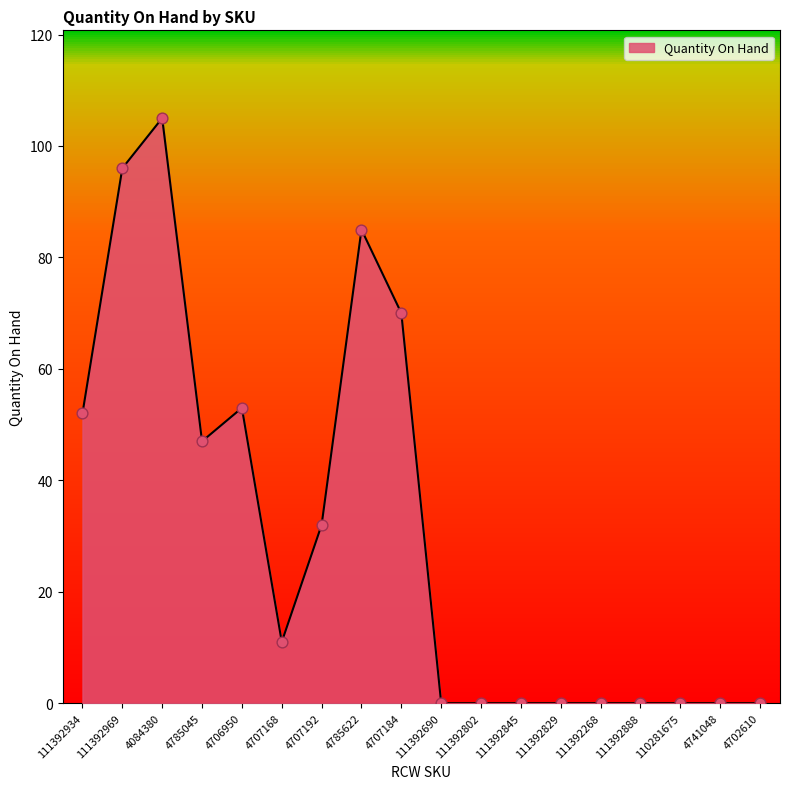

What is the change in value from 4785045 to 111392888?

-47